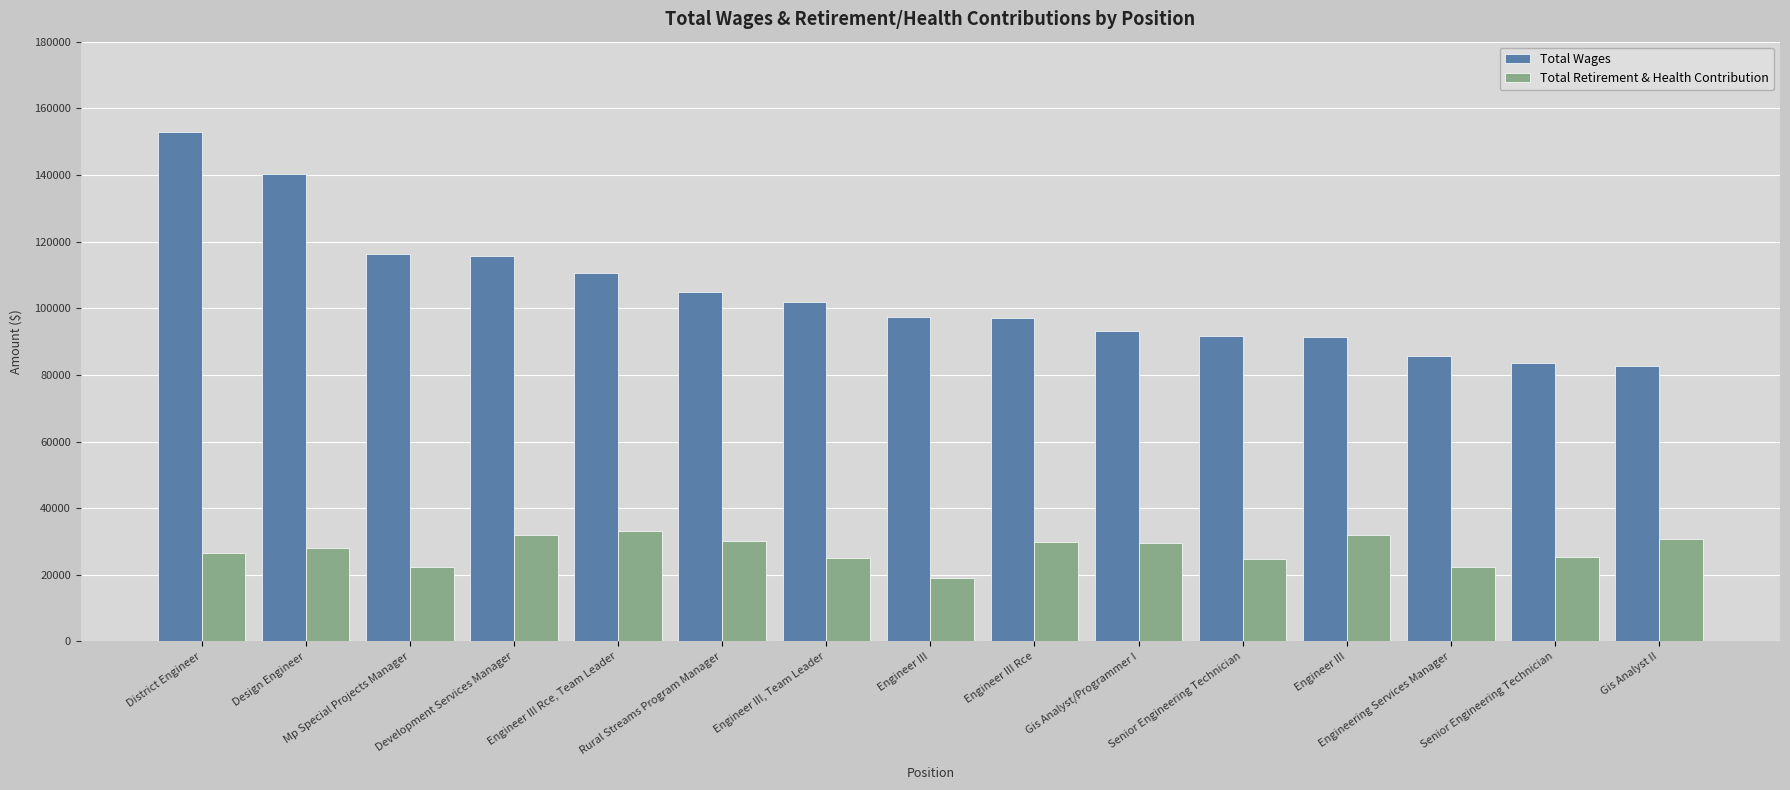

Reading left to right, list all the values displayed in this chart.

Total Wages: 152751	140153	116368	115583	110432	104946	101879	97284	96959	93143	91545	91363	85570	83491	82564
Total Retirement & Health Contribution: 26577	28198	22207	31860	33291	30087	25135	18924	29783	29402	24638	32018	22338	25208	30818